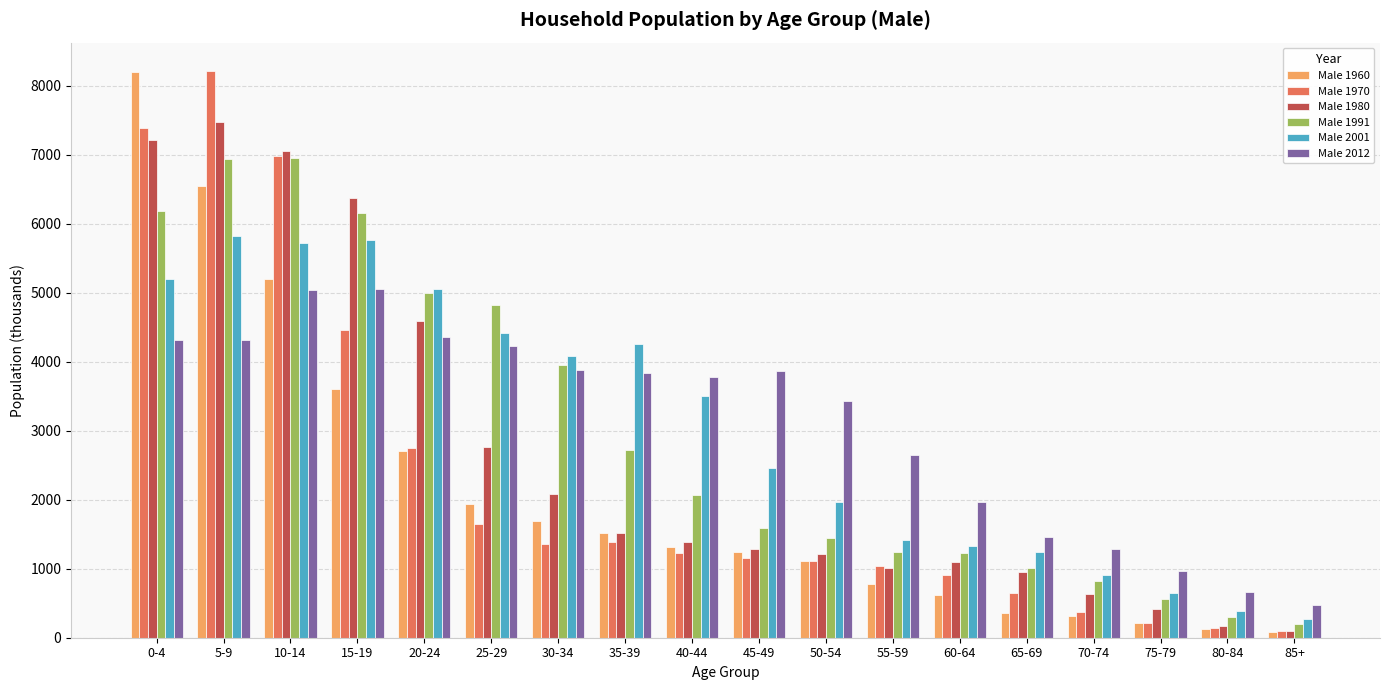

Where does the Male 2012 series first go above 3839?

0-4